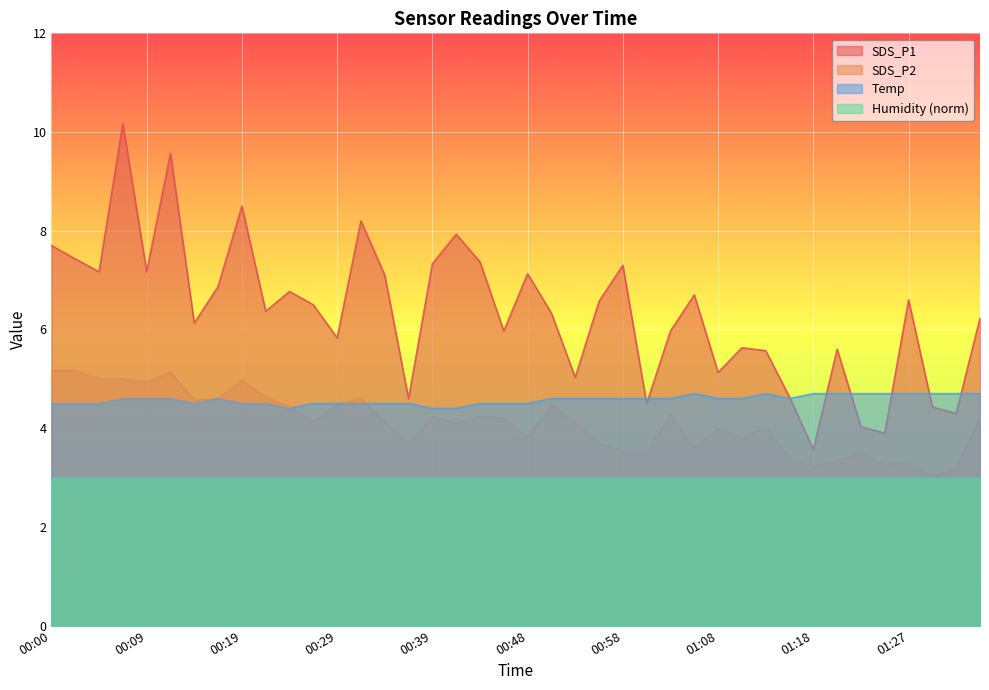

What is the total value across all series at 01:32?

12.2